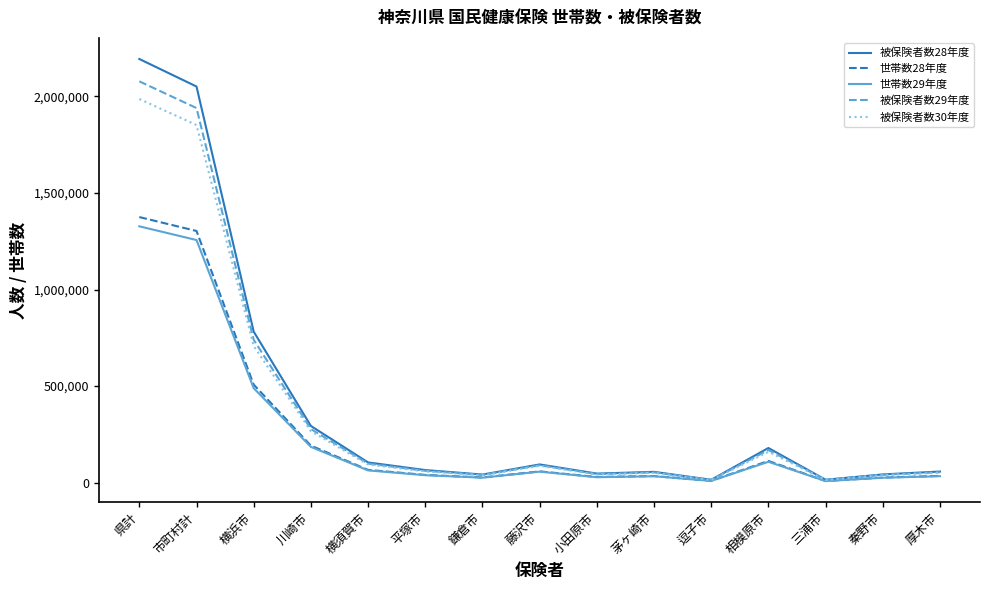

How many lines are shown in the chart?

5